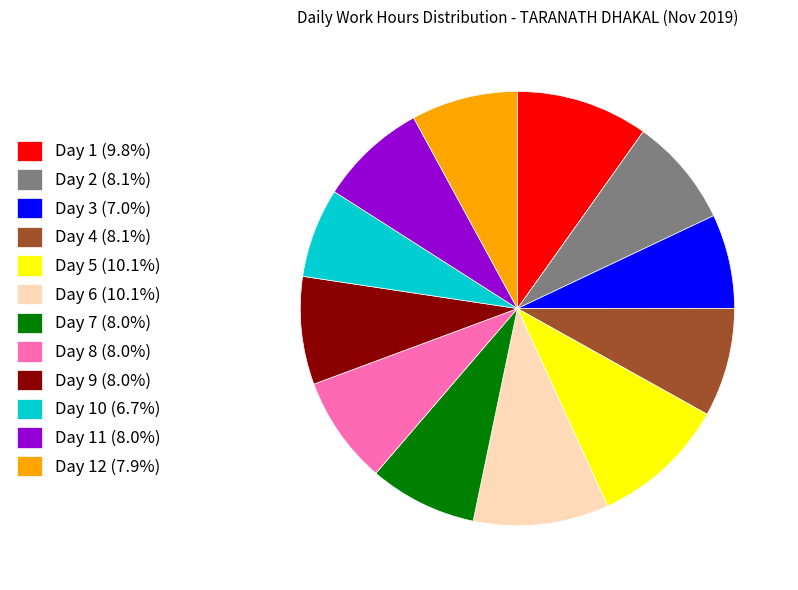

Does Day 9 (8.0%) represent more than half of the total?

No